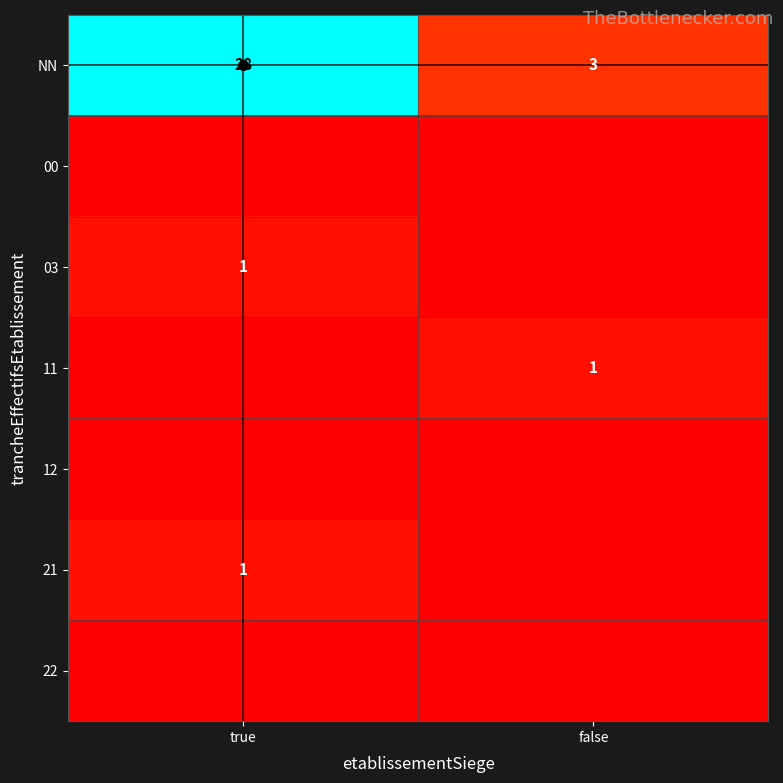

The 03 series shows 2 at true. True or false?

False